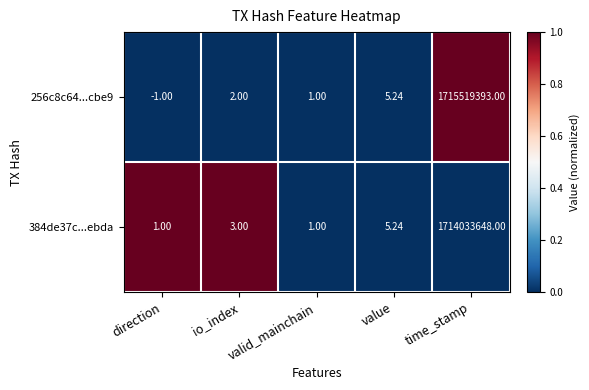

Rank the categories by 256c8c64...cbe9 value from highest to lowest.

time_stamp, value, io_index, valid_mainchain, direction